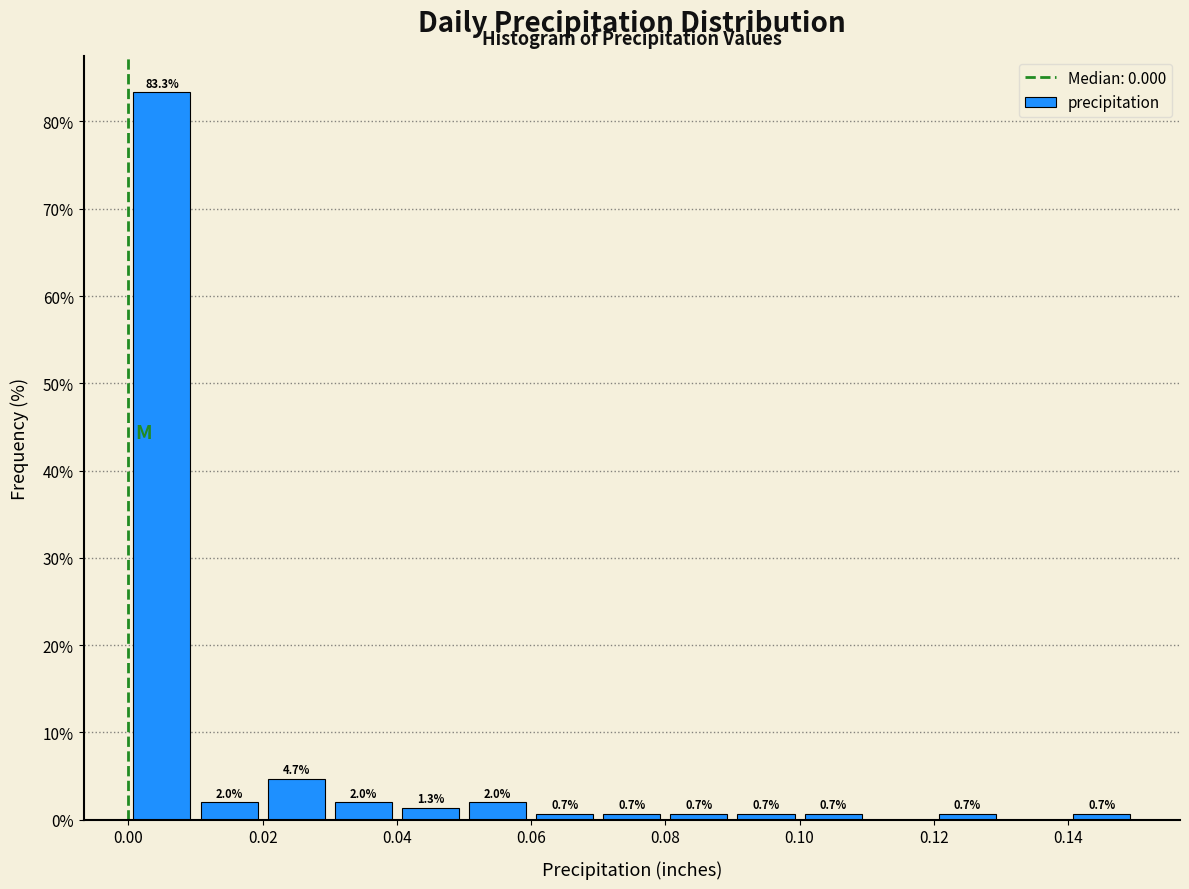

Which range on the x-axis has the tallest bar?

0.00 to 0.01